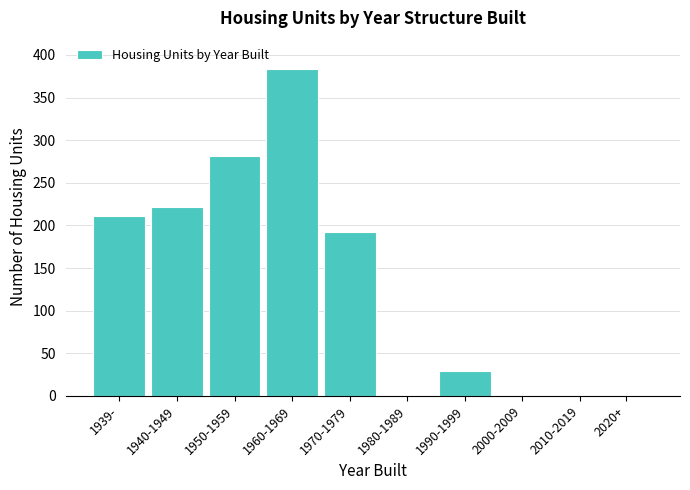

Reading left to right, extract all data points from this chart.

1939-=211	1940-1949=222	1950-1959=282	1960-1969=384	1970-1979=192	1980-1989=0	1990-1999=29	2000-2009=0	2010-2019=0	2020+=0